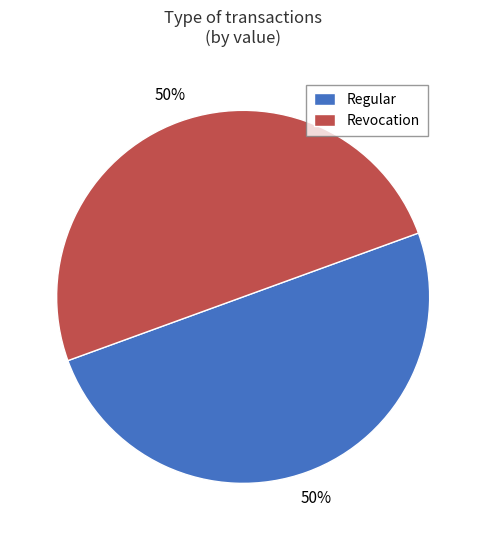

To the nearest percent, what is the average slice percentage?

50%